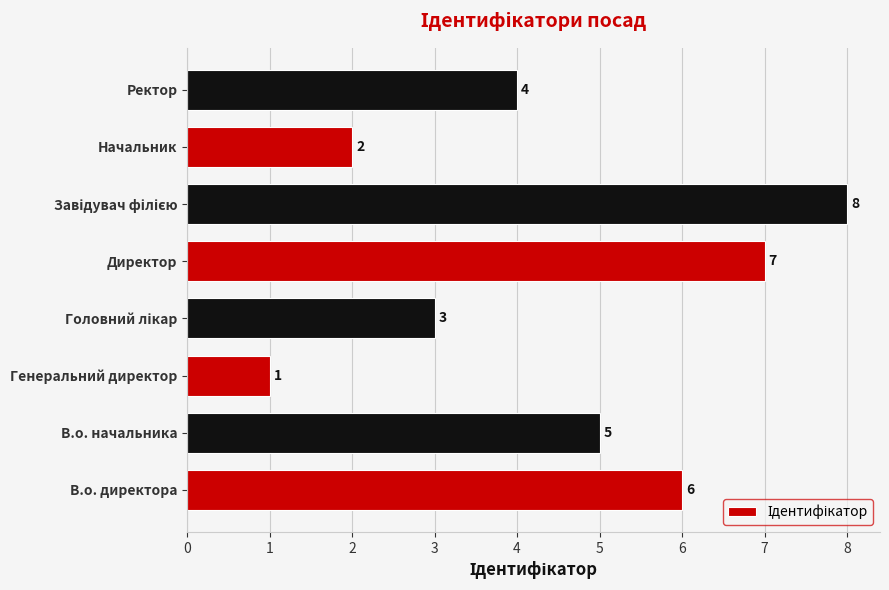

What is the sum of all values?

36